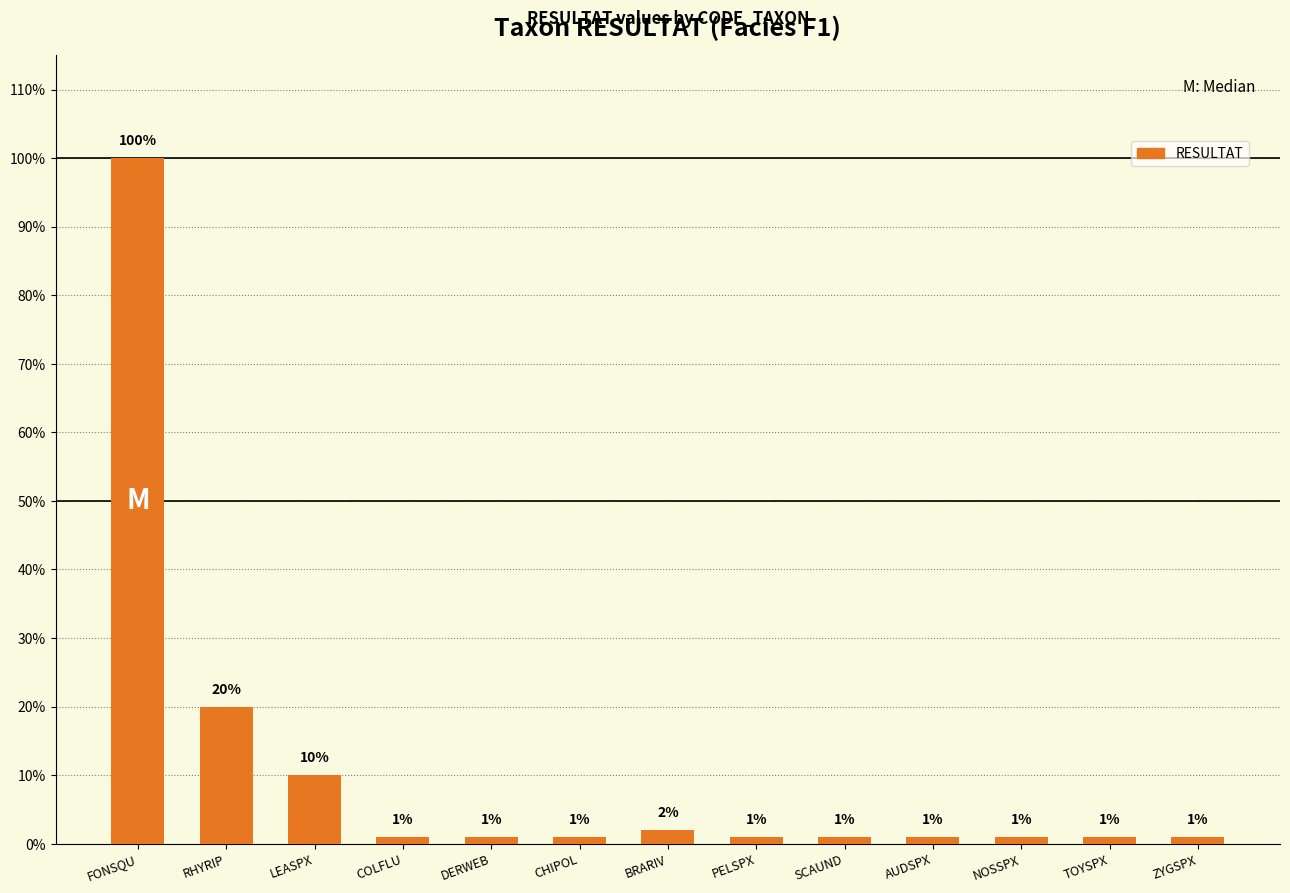

List the labels in order of value, smallest first.

COLFLU, DERWEB, CHIPOL, PELSPX, SCAUND, AUDSPX, NOSSPX, TOYSPX, ZYGSPX, BRARIV, LEASPX, RHYRIP, FONSQU